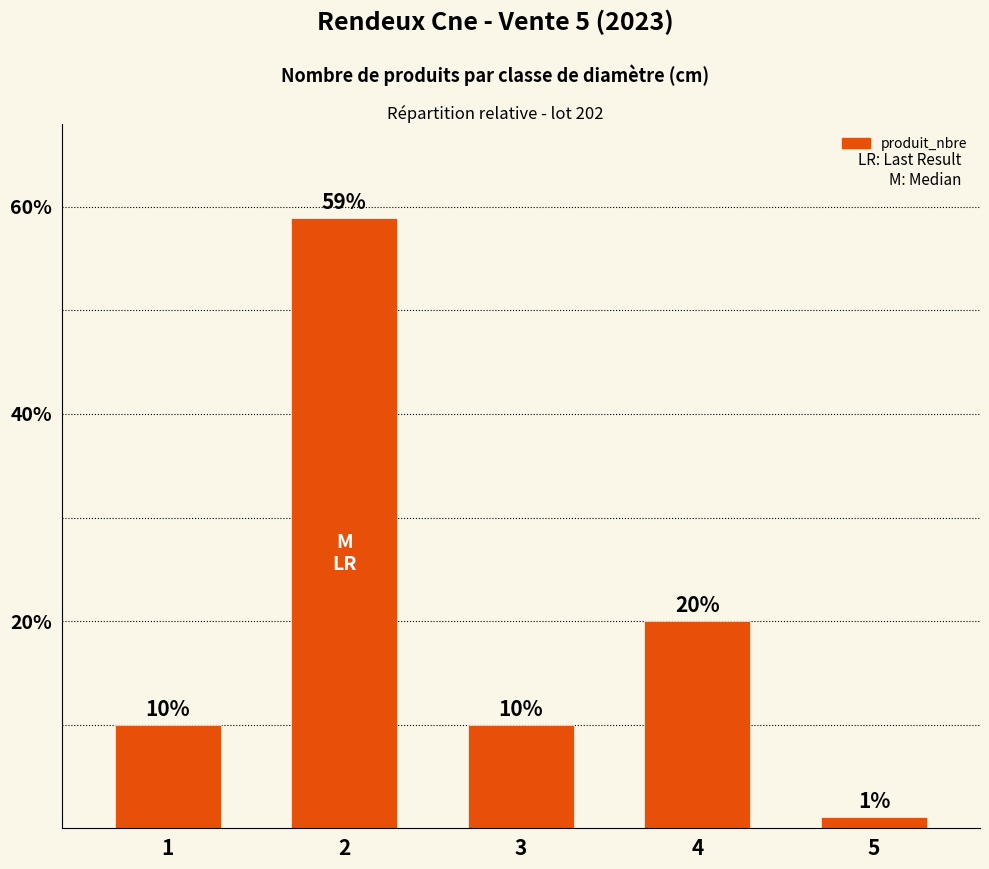

What is the sum of the values at 3 and 1?

20.0